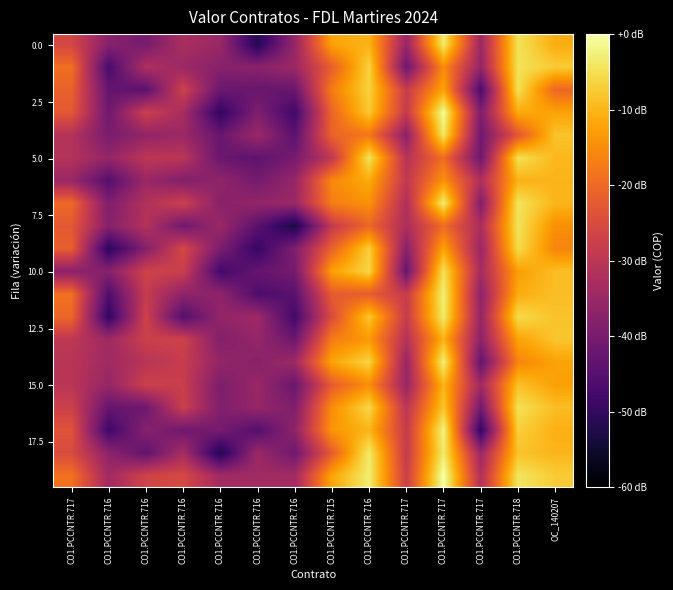

Count the number of categories in the chart.

14